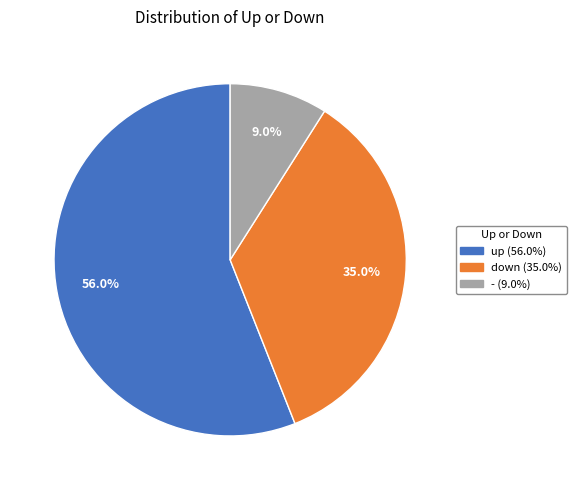

Does down represent more than half of the total?

No